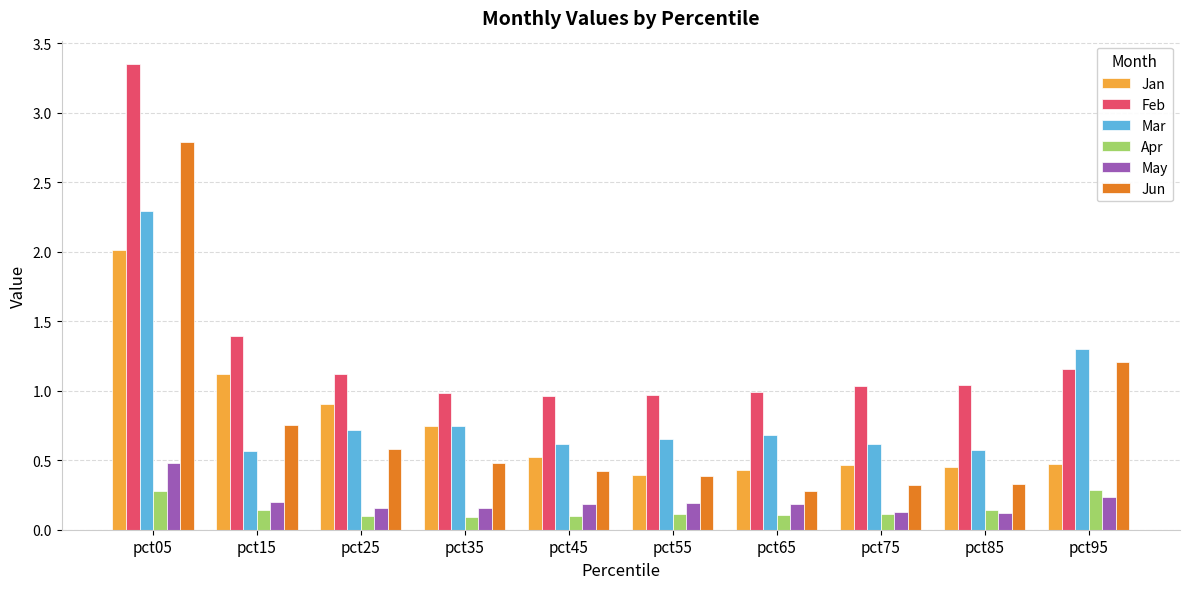

How many series are shown in this chart?

6